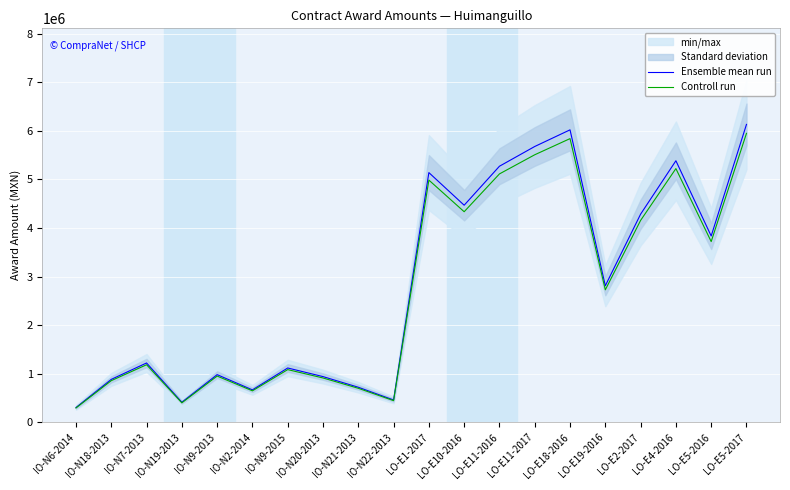

Is this an area chart (filled region under the line)?

No